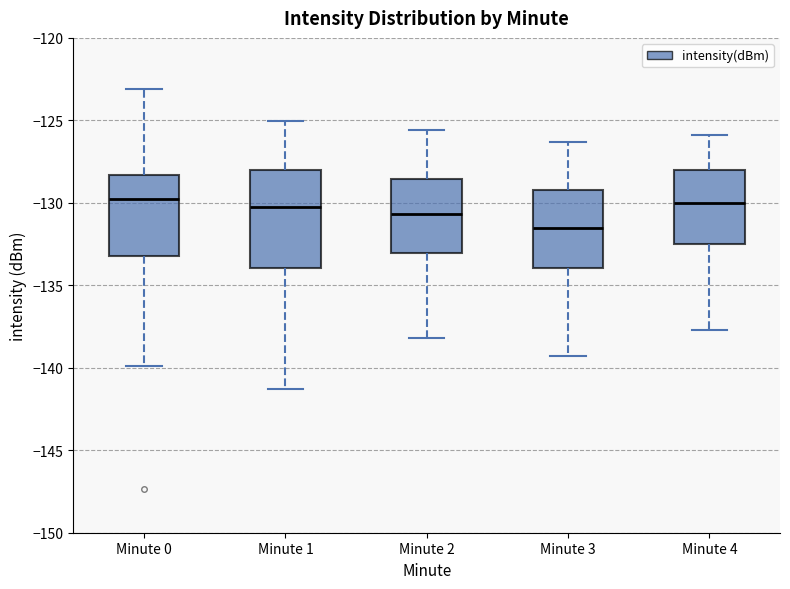

Which box is the tallest, from its lower edge to its upper edge?

Minute 1